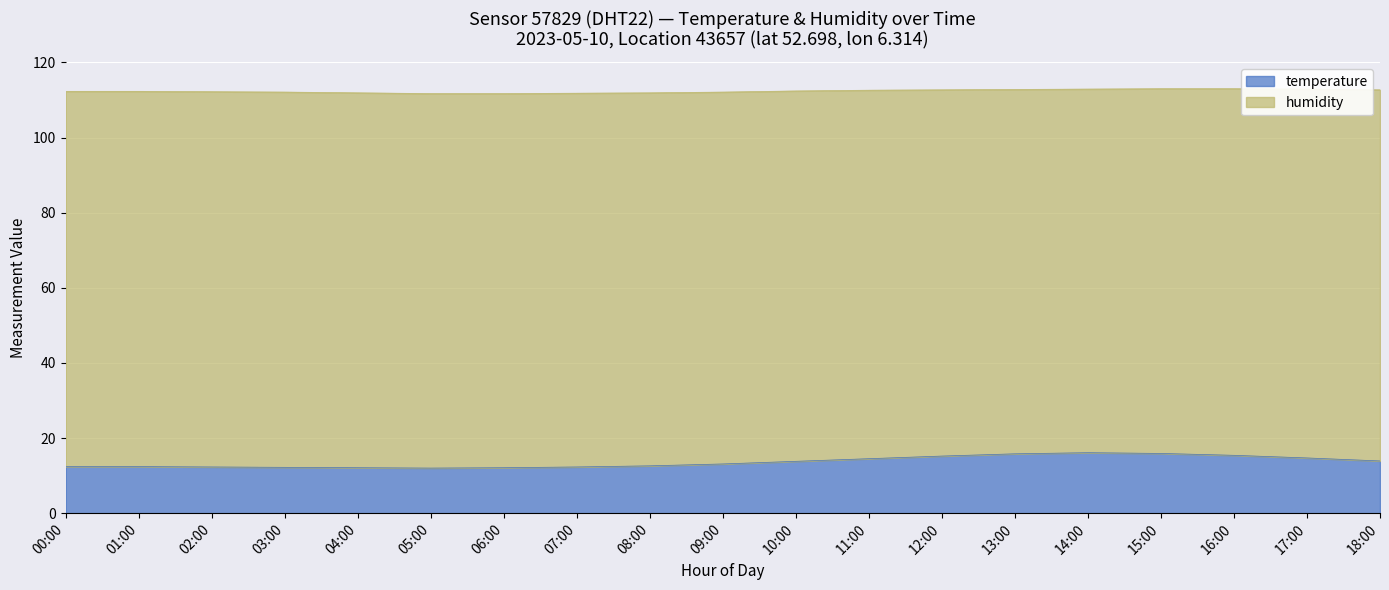

At which label is the value closest to 14?

18:00